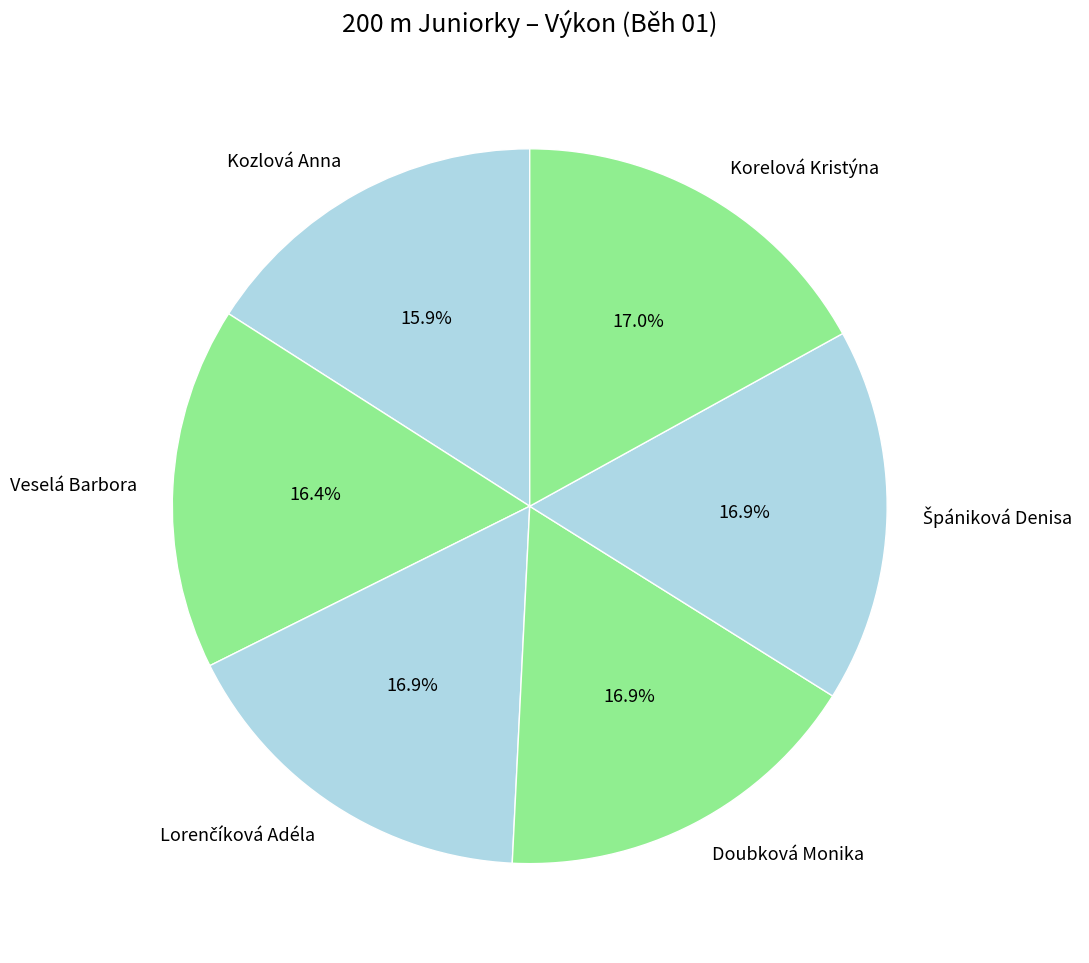

What percentage is the Doubková Monika slice, to the nearest percent?

17%